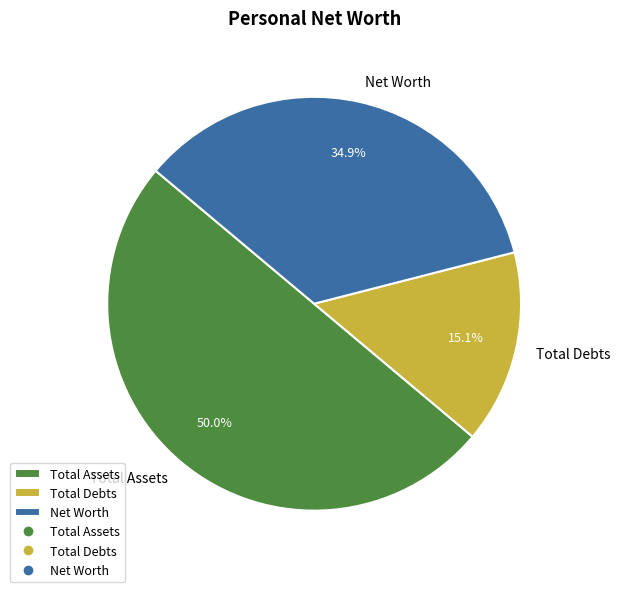

How many slices are in this pie chart?

3